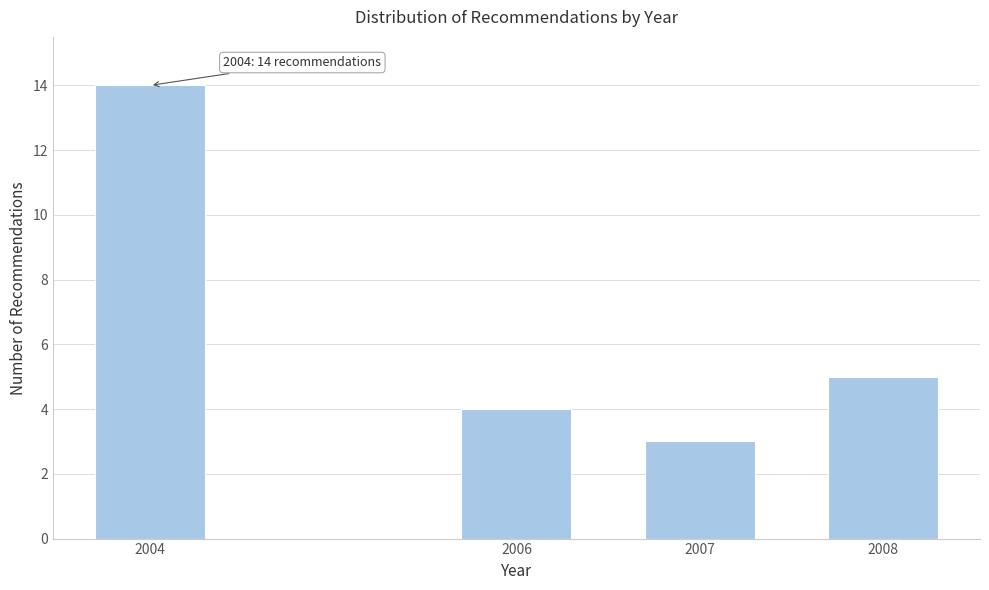

Reading right to left, extract all data points from this chart.

5	3	4	14